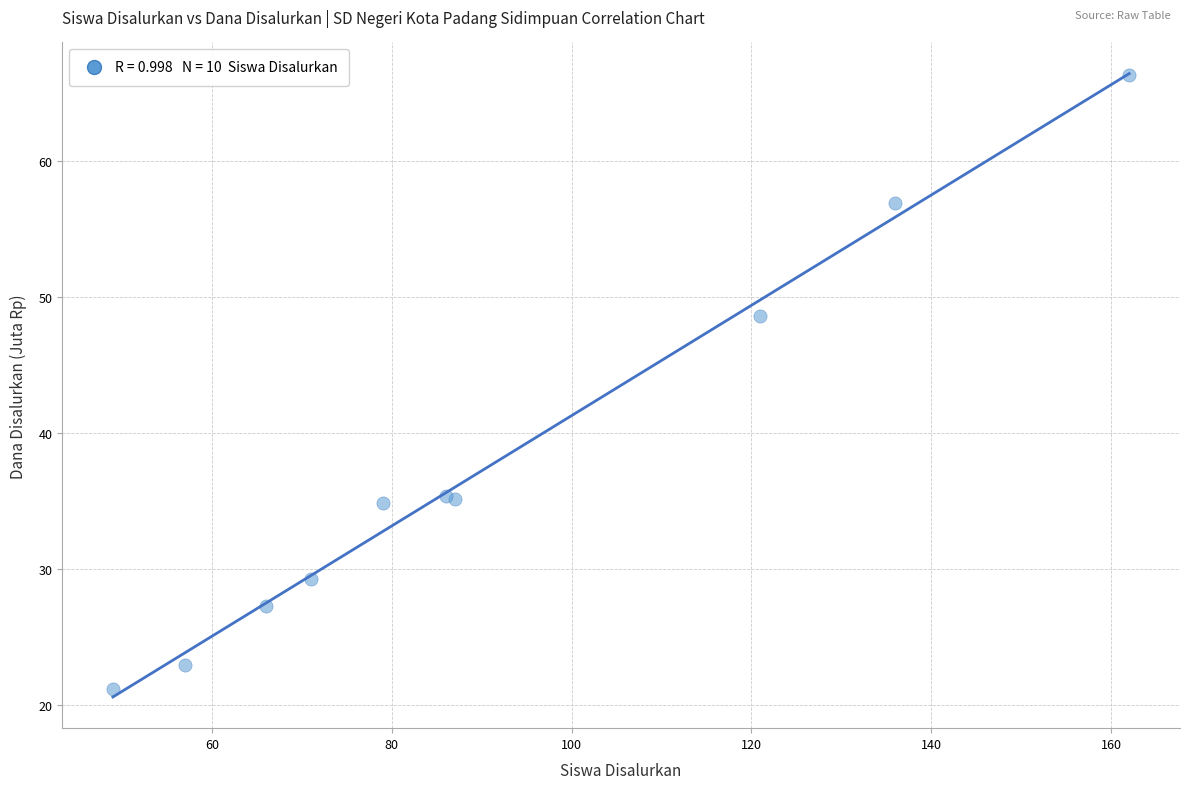

What Y value in the scatter plot is closest to 43?

48.6